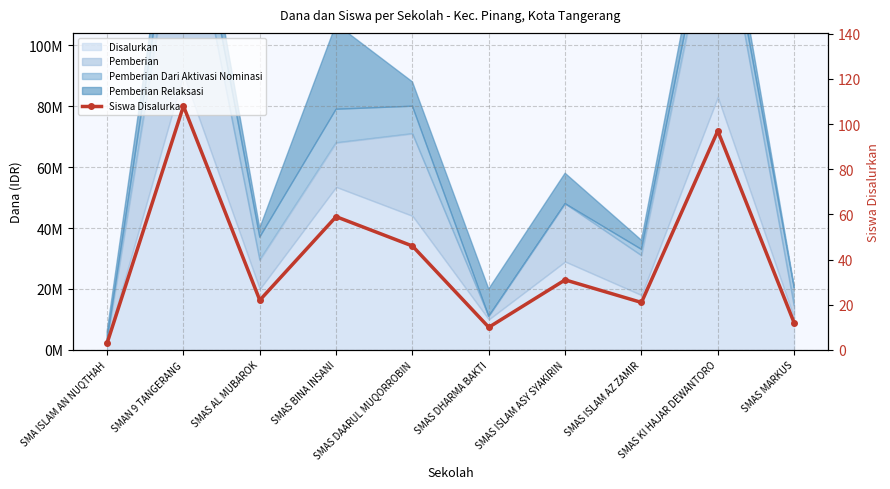

Rank the categories by value from lowest to highest.

SMA ISLAM AN NUQTHAH, SMAS DHARMA BAKTI, SMAS MARKUS, SMAS ISLAM AZ ZAMIR, SMAS AL MUBAROK, SMAS ISLAM ASY SYAKIRIN, SMAS DAARUL MUQORROBIN, SMAS BINA INSANI, SMAS KI HAJAR DEWANTORO, SMAN 9 TANGERANG